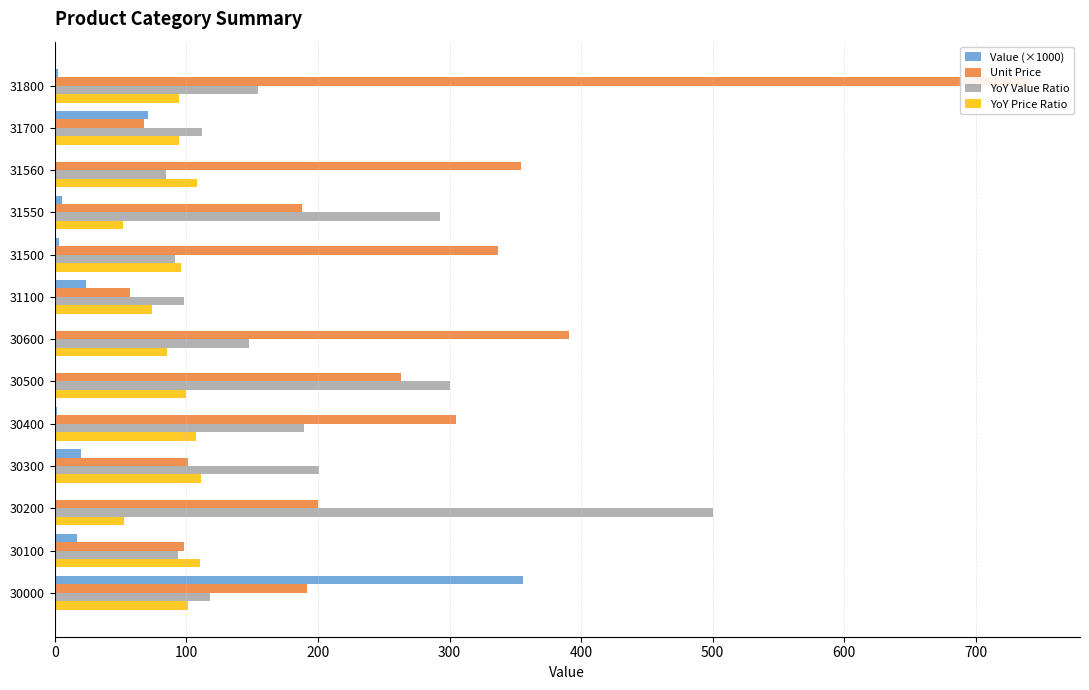

What is the average value of the Unit Price series?

253.5